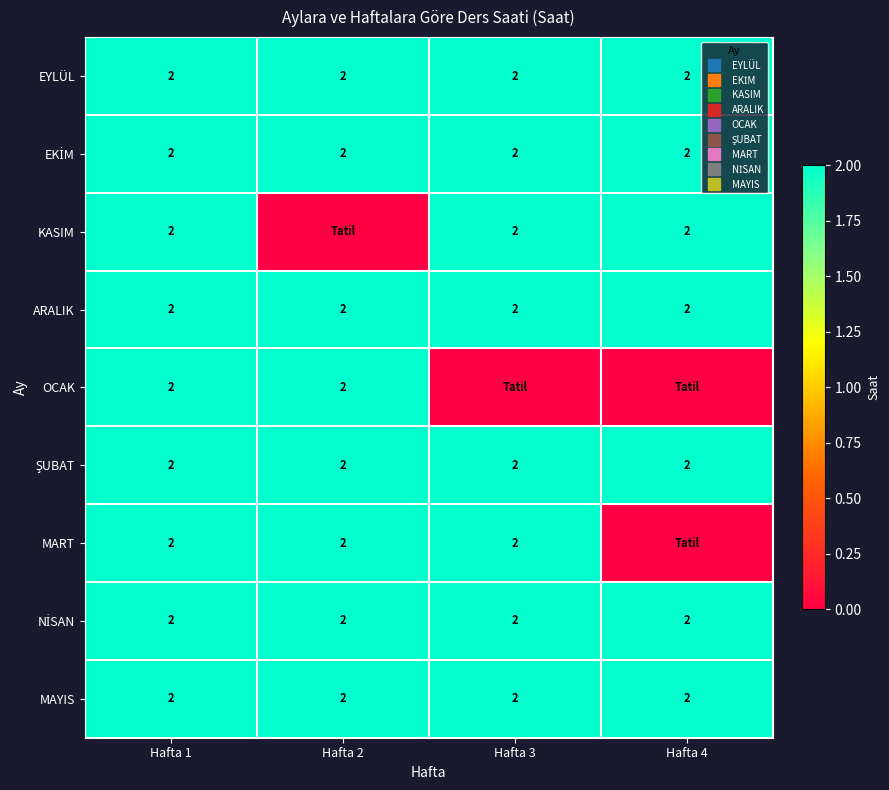

Which series has the largest range (max minus min)?

KASIM